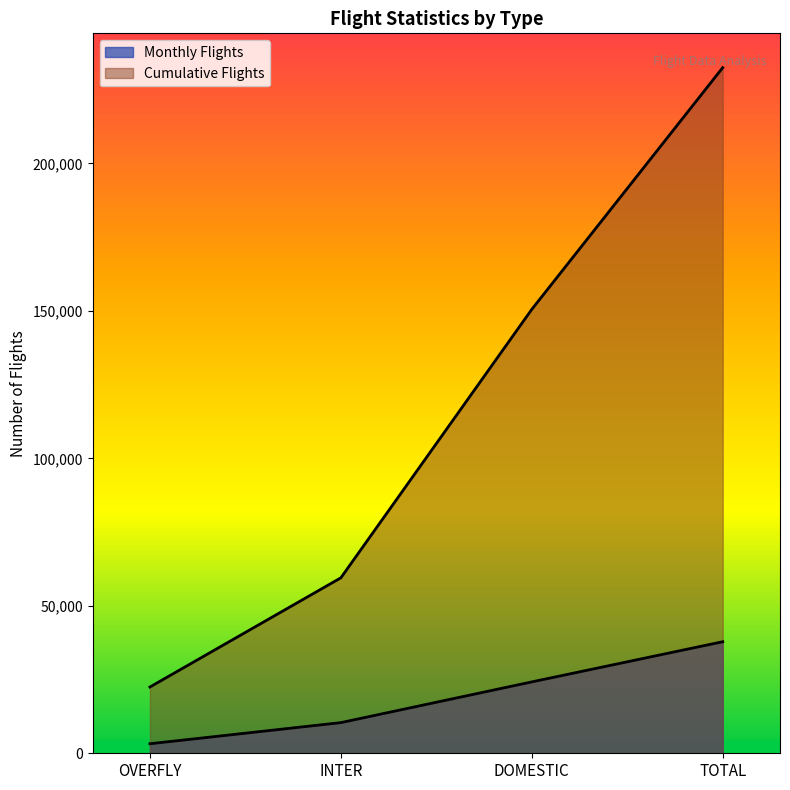

Reading left to right, what are all the values shown in this chart?

Monthly Flights: OVERFLY=3230	INTER=10395	DOMESTIC=24205	TOTAL=37830
Cumulative Flights: OVERFLY=22472	INTER=59495	DOMESTIC=150537	TOTAL=232504